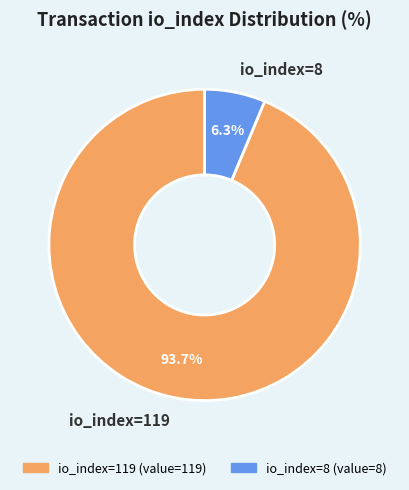

To the nearest percent, what is the average slice percentage?

50%